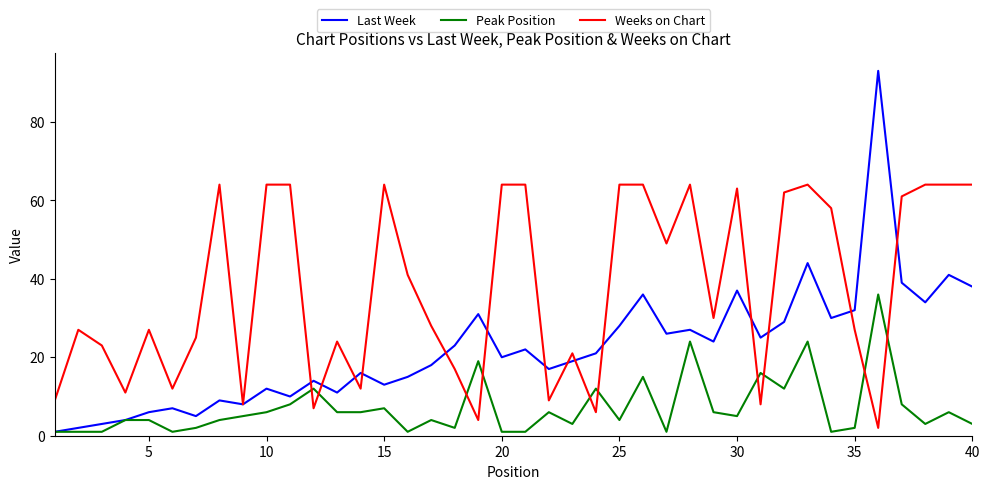

At how many categories does at least one series exceed 42?

19